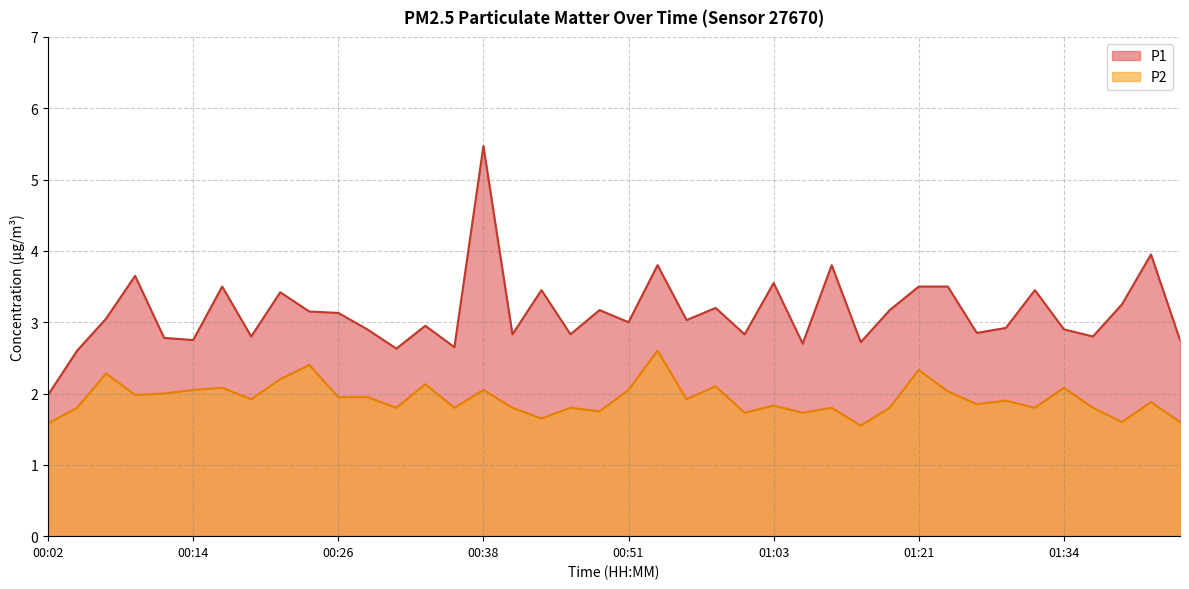

The value of P1 at 01:18 is 3.2. True or false?

True